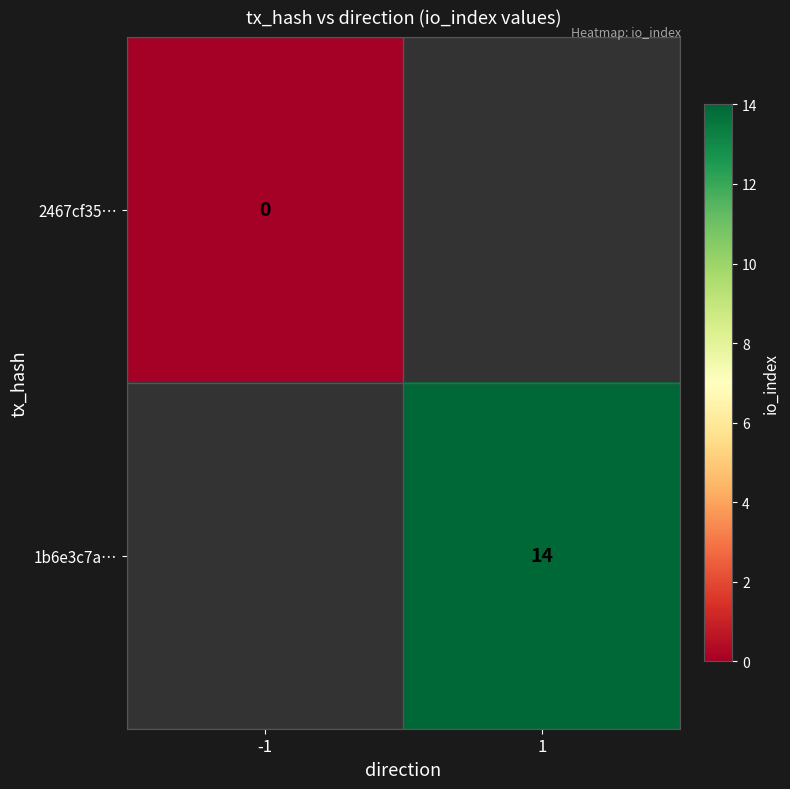

Is the value of 2467cf35… at -1 greater than the value of 1b6e3c7a… at 1?

No